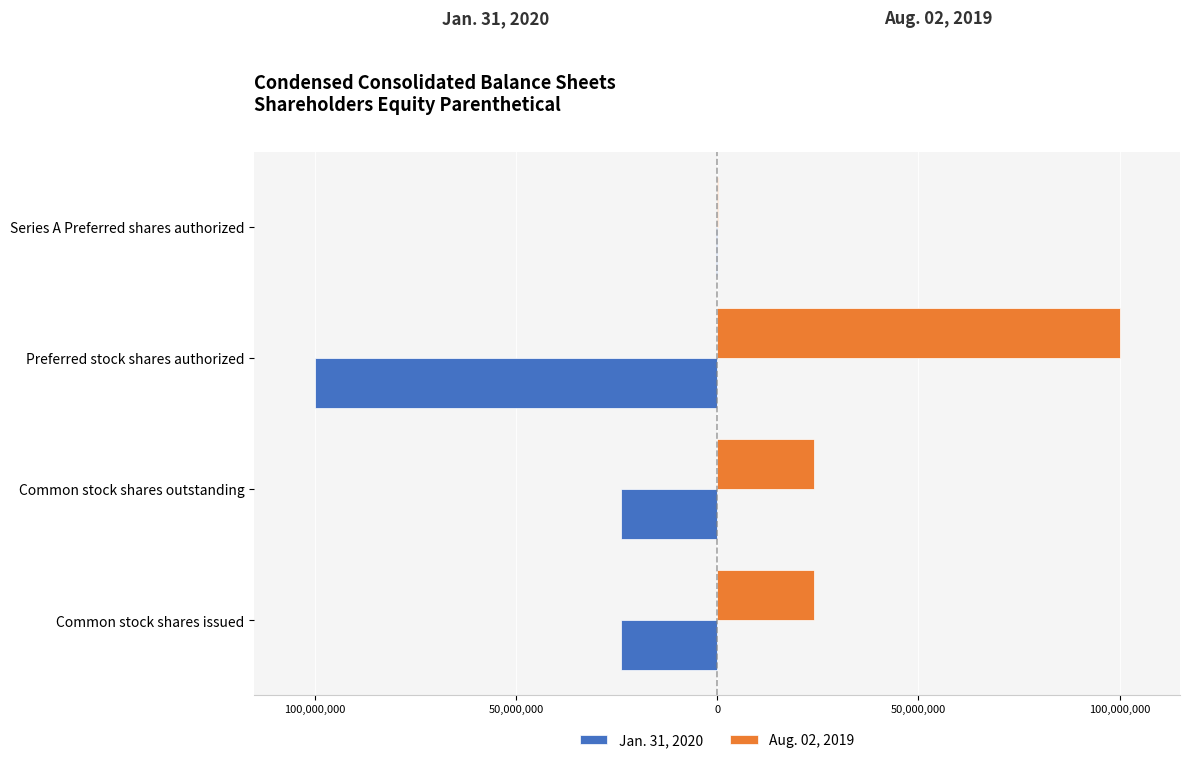

Reading right to left, transcribe all the data shown in this chart.

Jan. 31, 2020: -300000	-100000000	-23943248	-23943248
Aug. 02, 2019: 300000	100000000	24049240	24049240